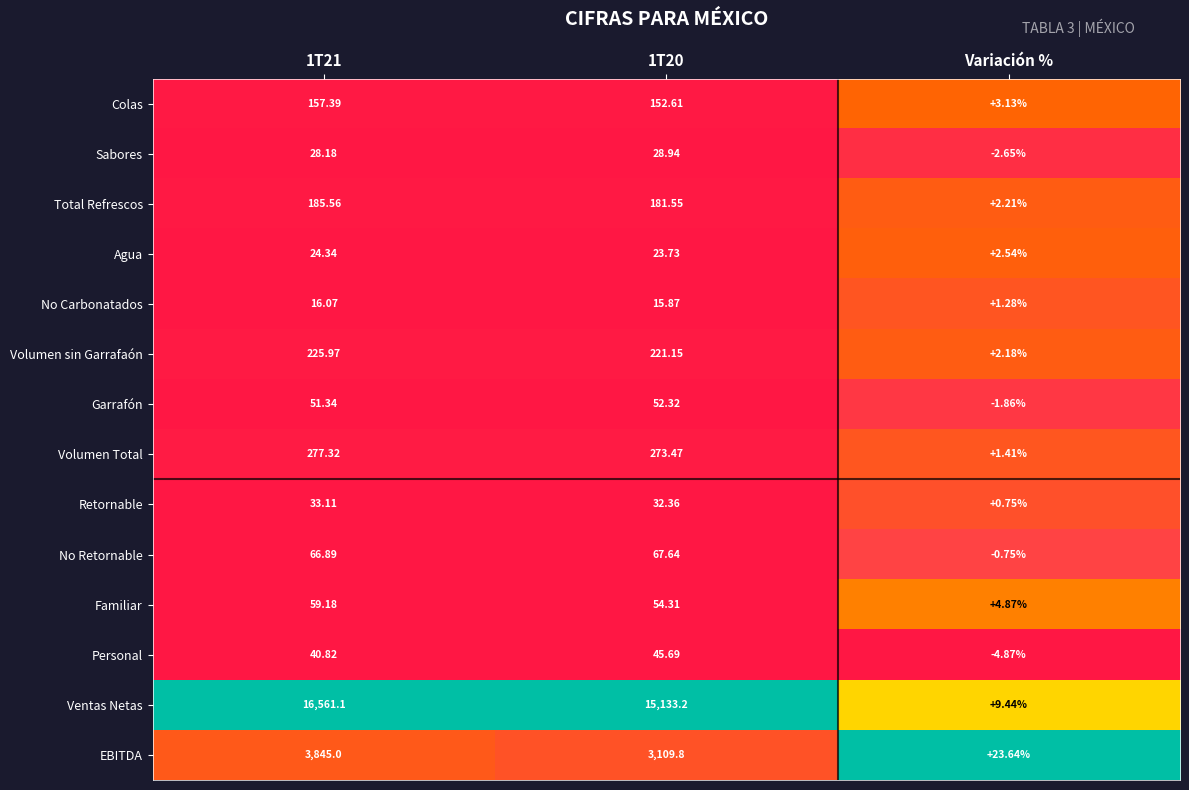

Which series has the largest total across all categories?

Ventas Netas